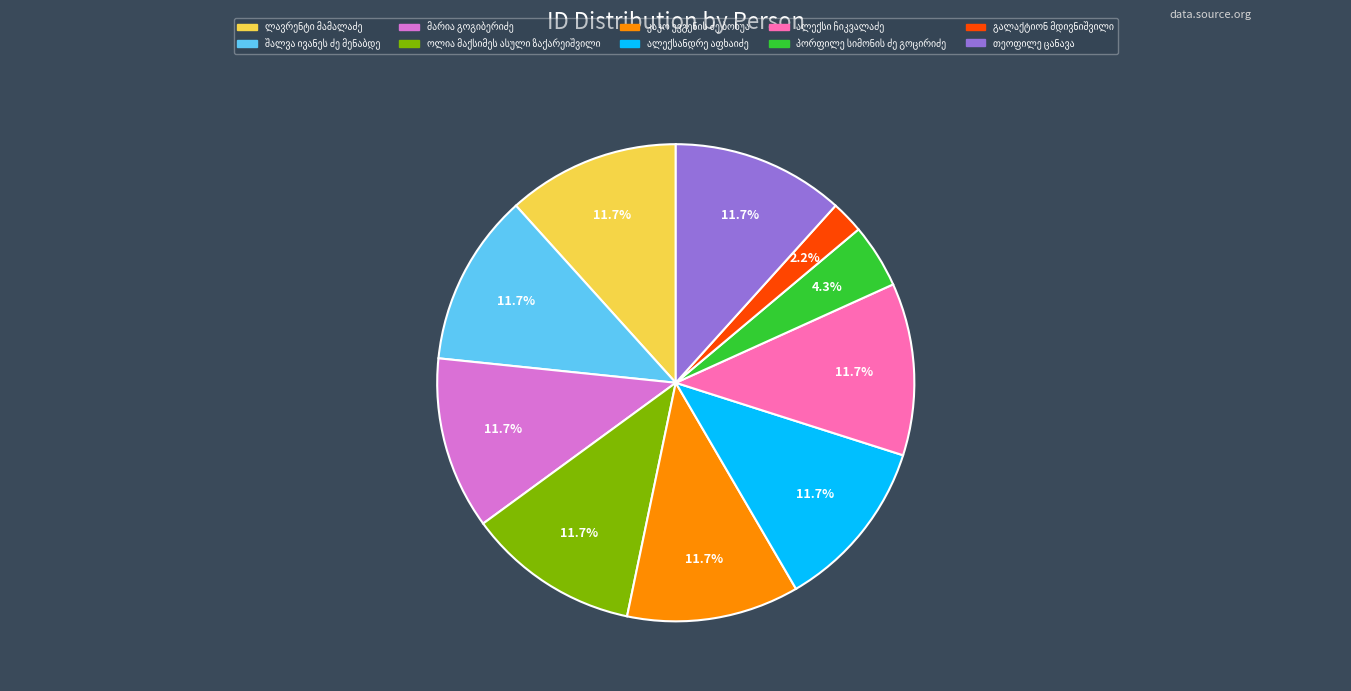

Does any single category account for the majority?

No